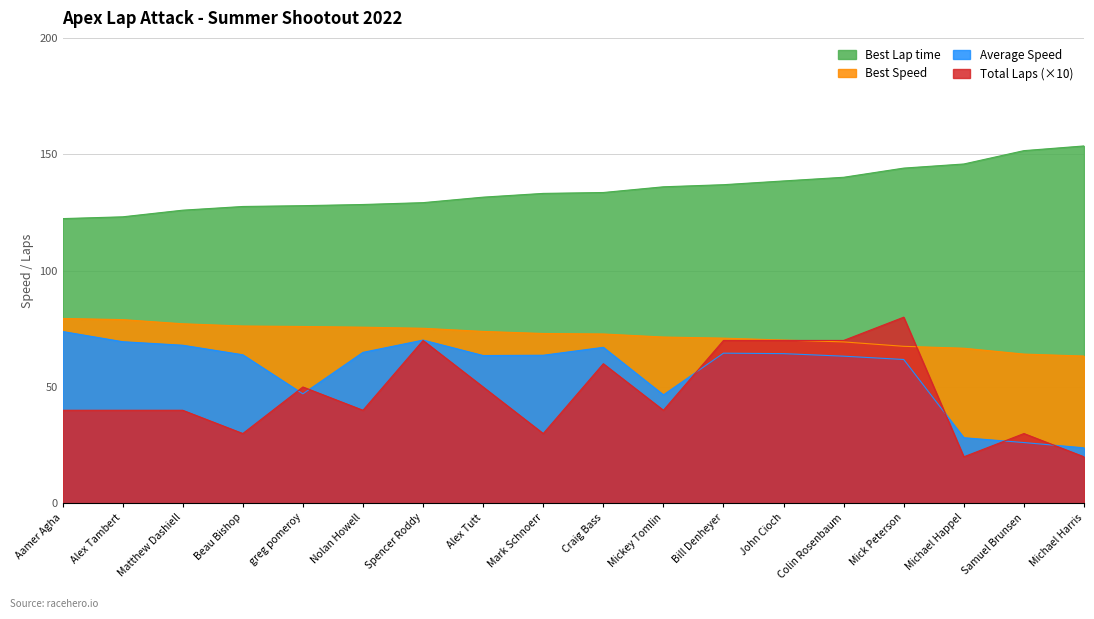

What is the value of the Best Lap time point at the 13th from the left?

138.5